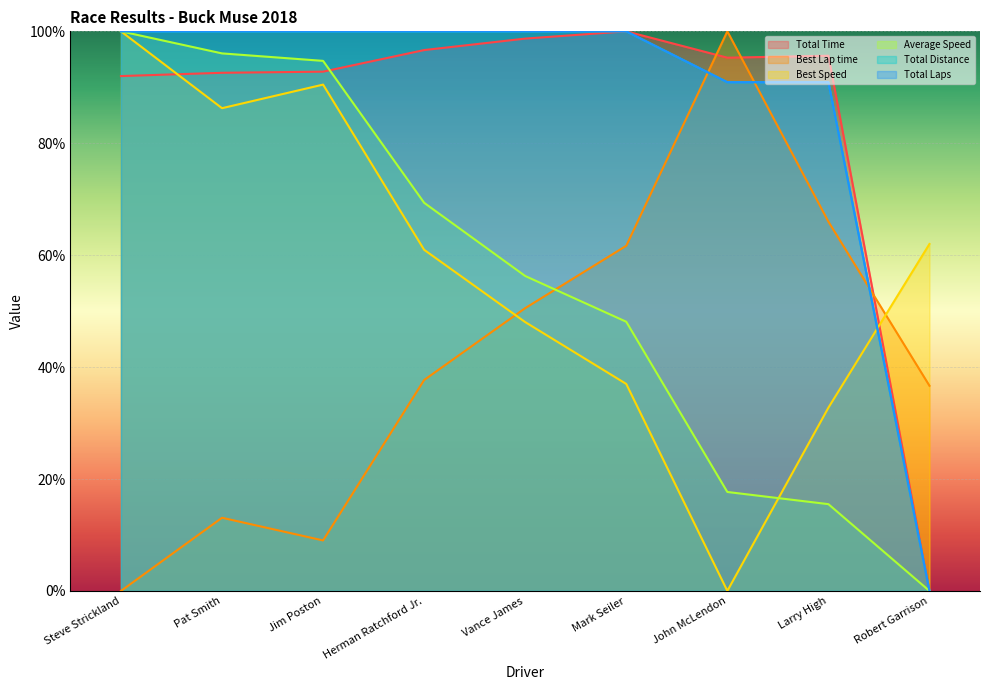

What value does the Total Distance series have at Vance James?

100.0